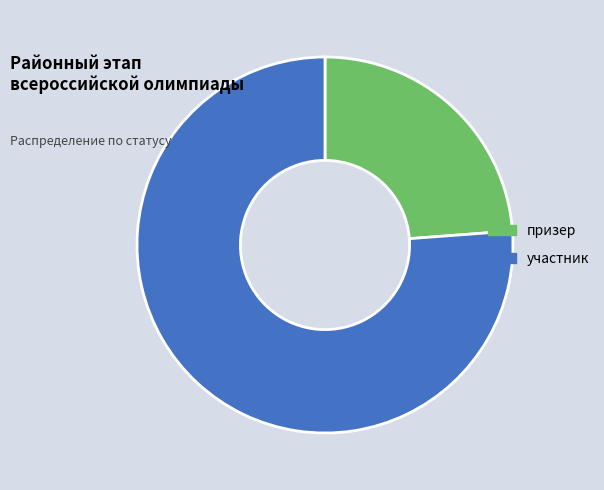

Is there any slice that represents more than half of the pie?

Yes